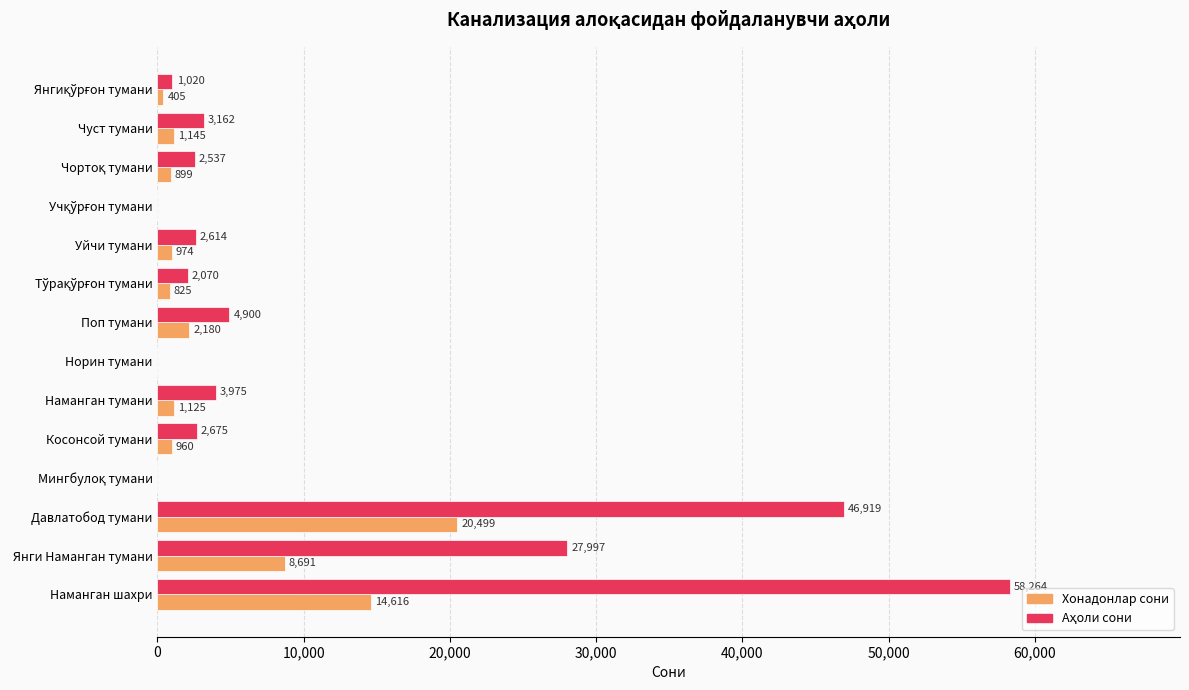

At which category is the sum across all series the highest?

Наманган шахри